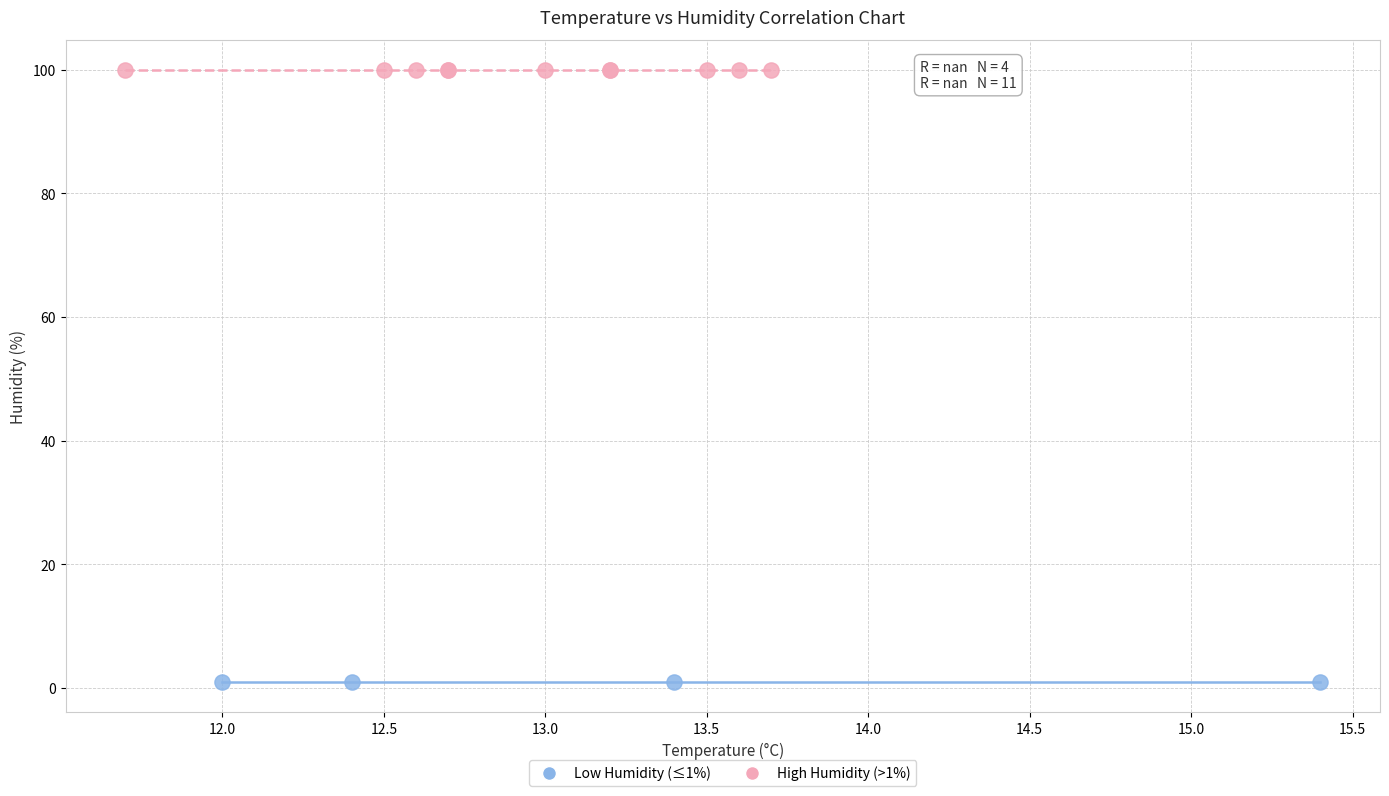

Which series contains the highest Y value?

High Humidity (>1%)